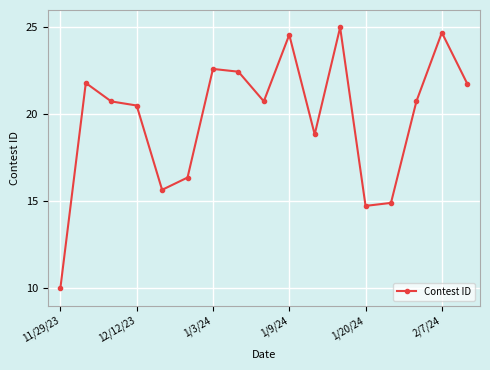

How many data points are above 20?

11